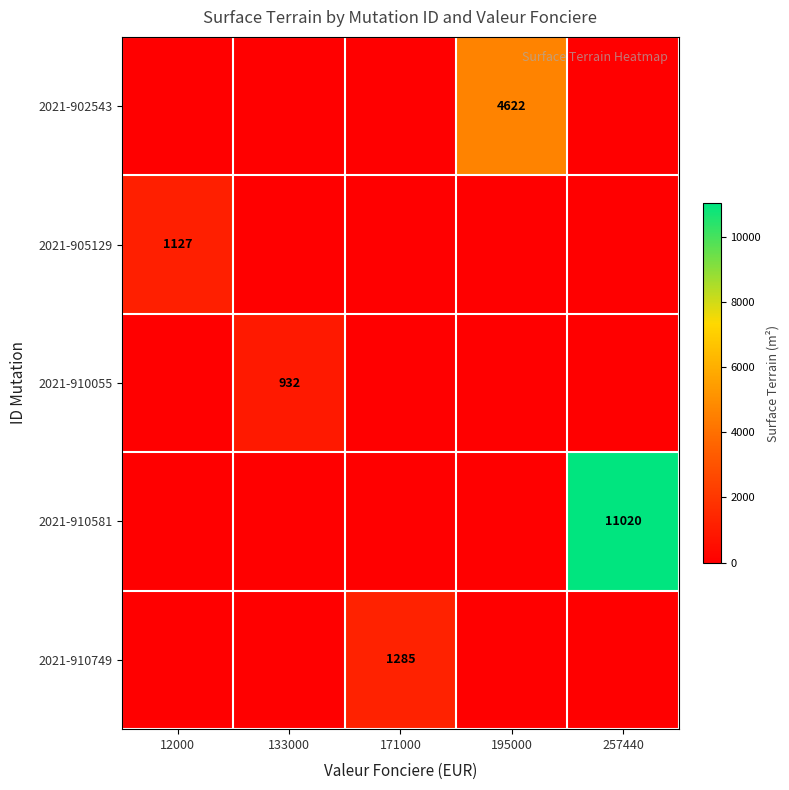

Is it true that 2021-910749 equals 2118 at 171000?

False